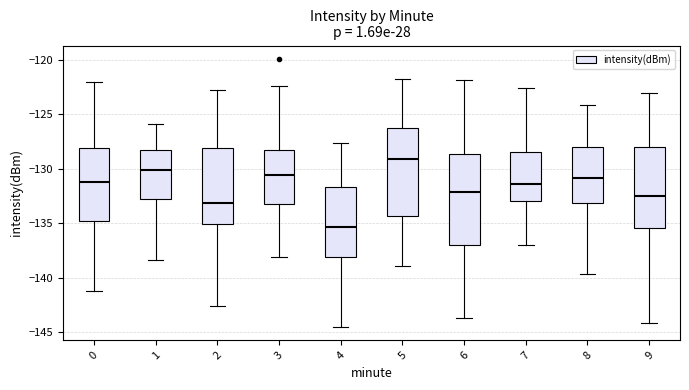

Reading left to right, transcribe this box plot: for each box, give where its median line is, the range the box spans, and where its two whiskers end, as read against the y-axis. The values are not printed on the chart, so give them approximately, as read against the axis.

0: median -131.5, box -135.0 to -128.0, whiskers -141.5 to -122.0
1: median -130.0, box -132.5 to -128.5, whiskers -138.5 to -126.0
2: median -133.0, box -135.0 to -128.0, whiskers -142.5 to -123.0
3: median -130.5, box -133.0 to -128.0, whiskers -138.0 to -122.5
4: median -135.5, box -138.0 to -131.5, whiskers -144.5 to -127.5
5: median -129.0, box -134.5 to -126.0, whiskers -139.0 to -122.0
6: median -132.0, box -137.0 to -128.5, whiskers -143.5 to -122.0
7: median -131.5, box -133.0 to -128.5, whiskers -137.0 to -122.5
8: median -131.0, box -133.0 to -128.0, whiskers -139.5 to -124.0
9: median -132.5, box -135.5 to -128.0, whiskers -144.0 to -123.0